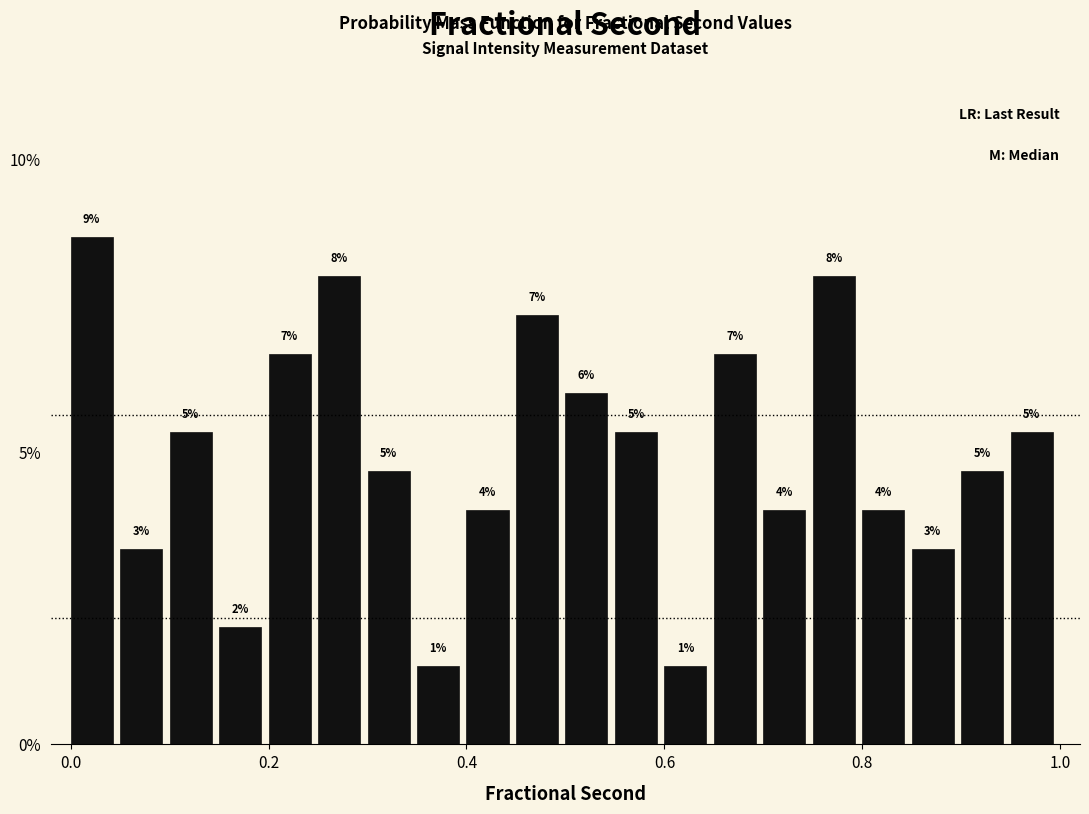

Around what value on the x-axis is the tallest bar? Give the approximate position of its centre, as read against the axis.

0.02